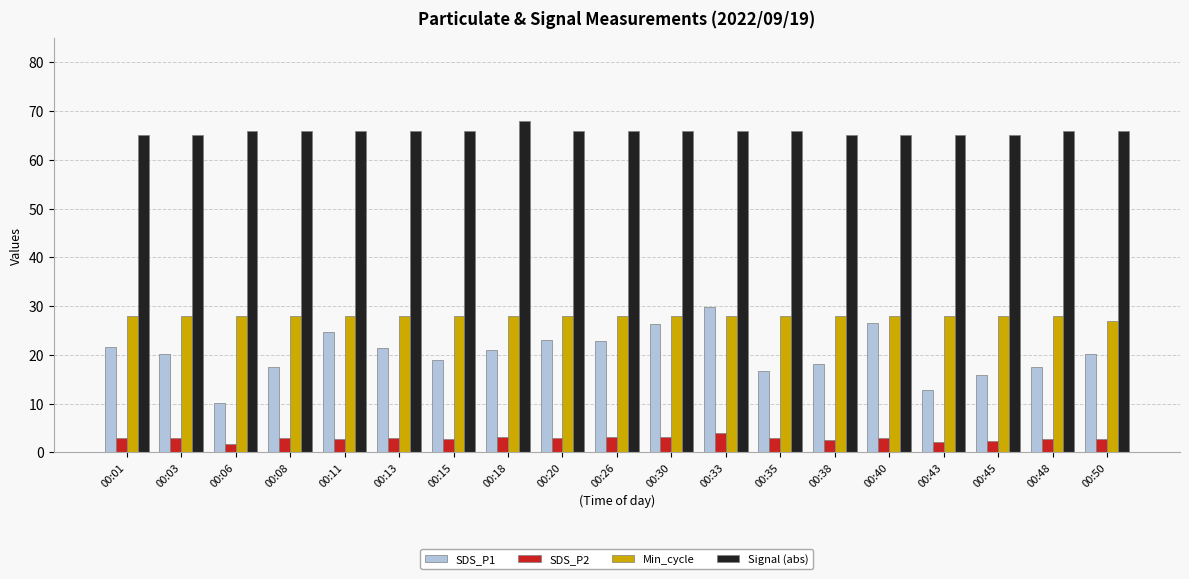

True or false: Signal (abs) has a value of 25.2 at 00:45.

False